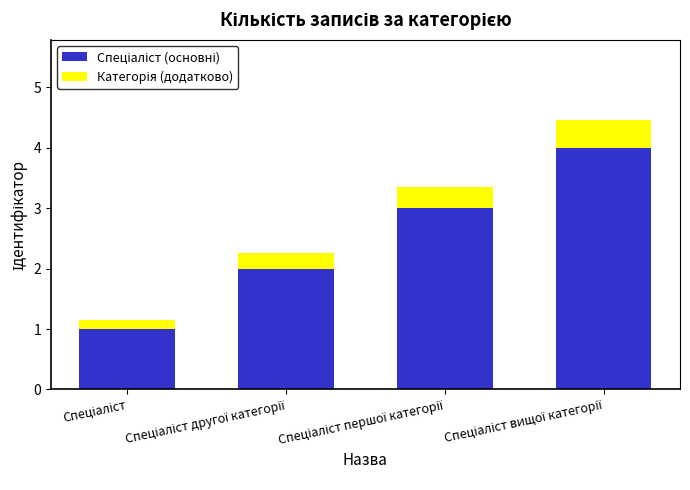

Rank the series by their average value, from highest to lowest.

Спеціаліст (основні), Категорія (додатково)